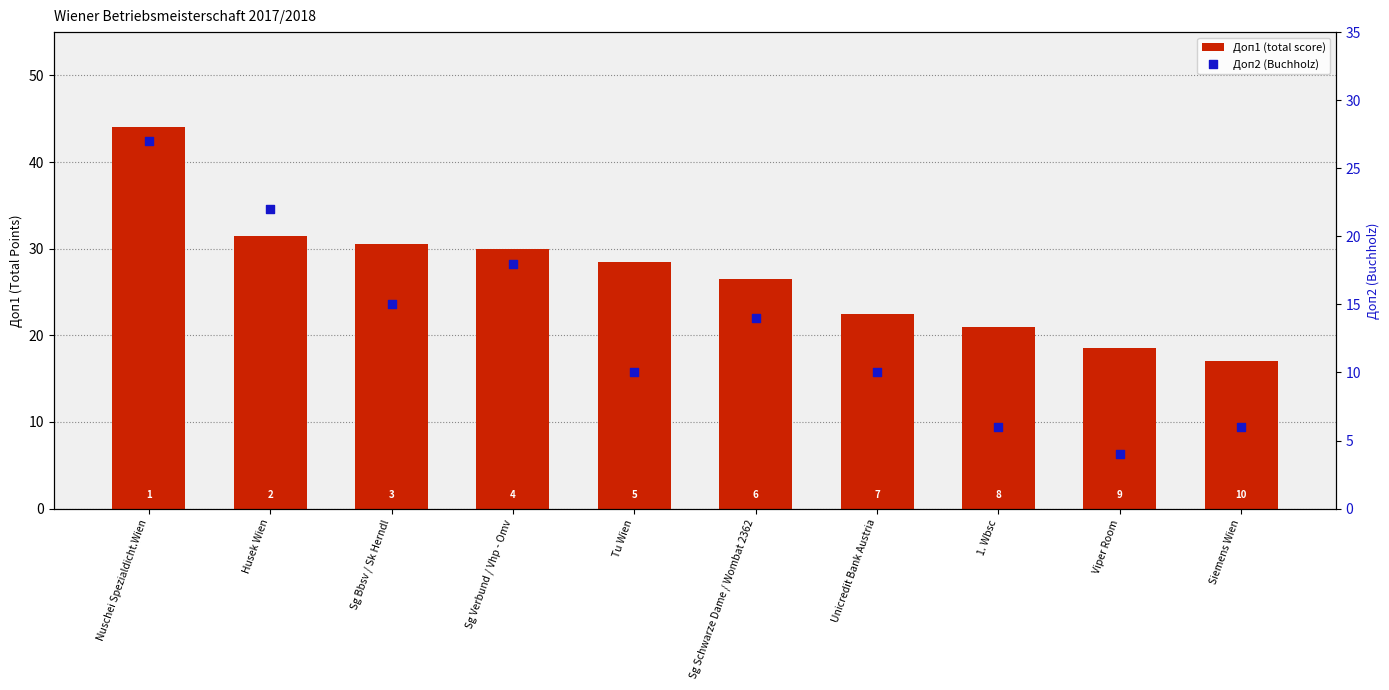

At which category is the sum across all series the highest?

Nuschei Spezialdicht.Wien